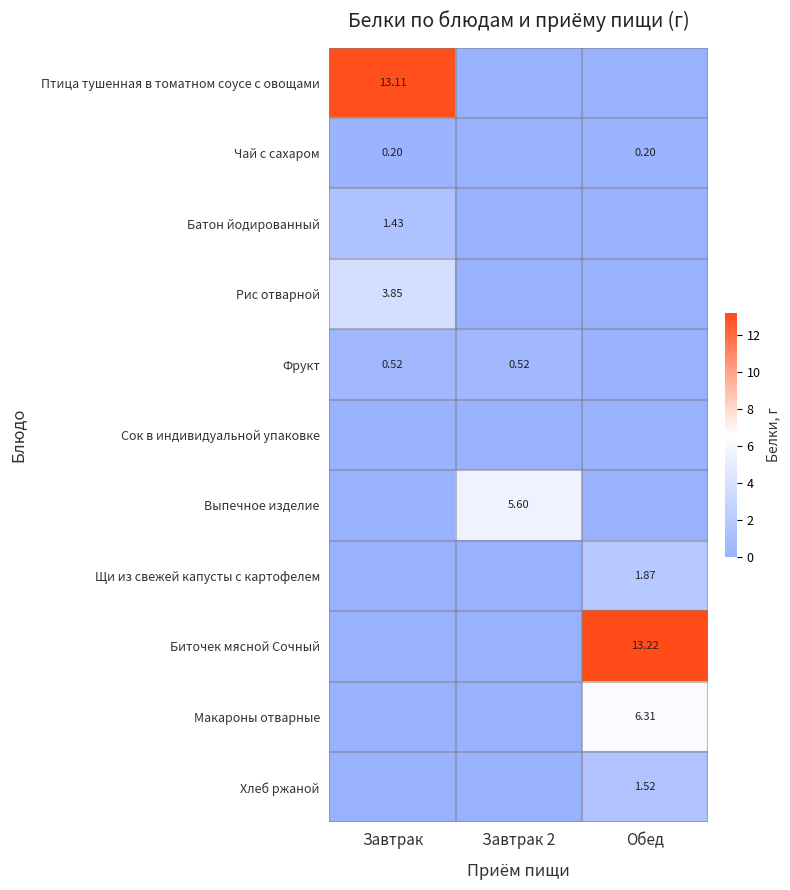

Which series has the largest total across all categories?

Биточек мясной Сочный